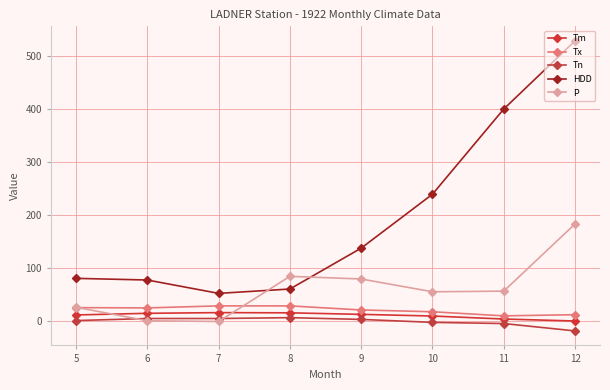

What is the value of the Tm point at the 3rd from the left?

16.7